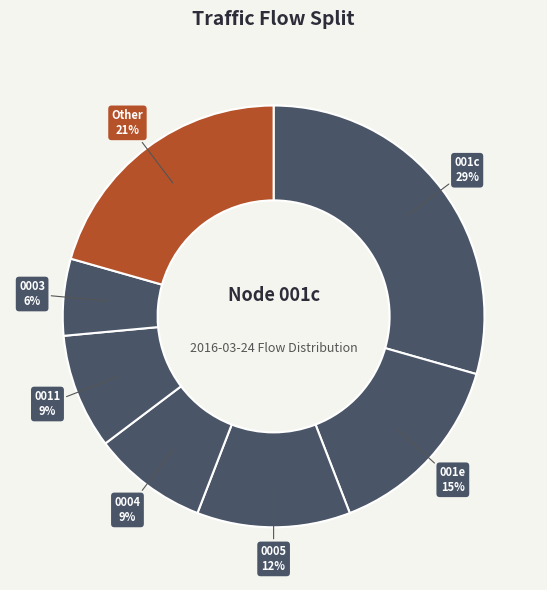

How many slices are in this pie chart?

7